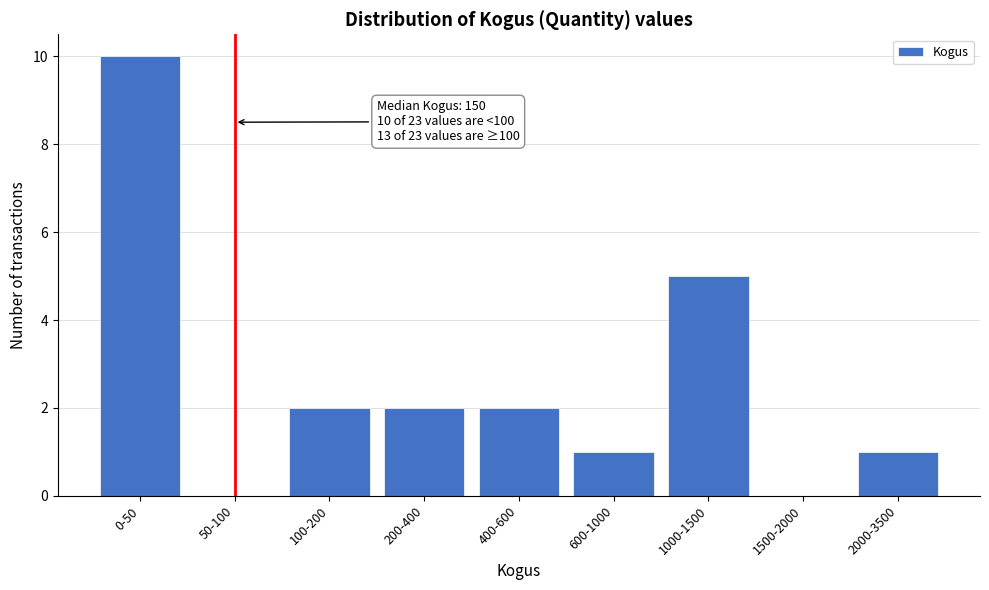

Reading left to right, transcribe all the data shown in this chart.

0-50=10	50-100=0	100-200=2	200-400=2	400-600=2	600-1000=1	1000-1500=5	1500-2000=0	2000-3500=1